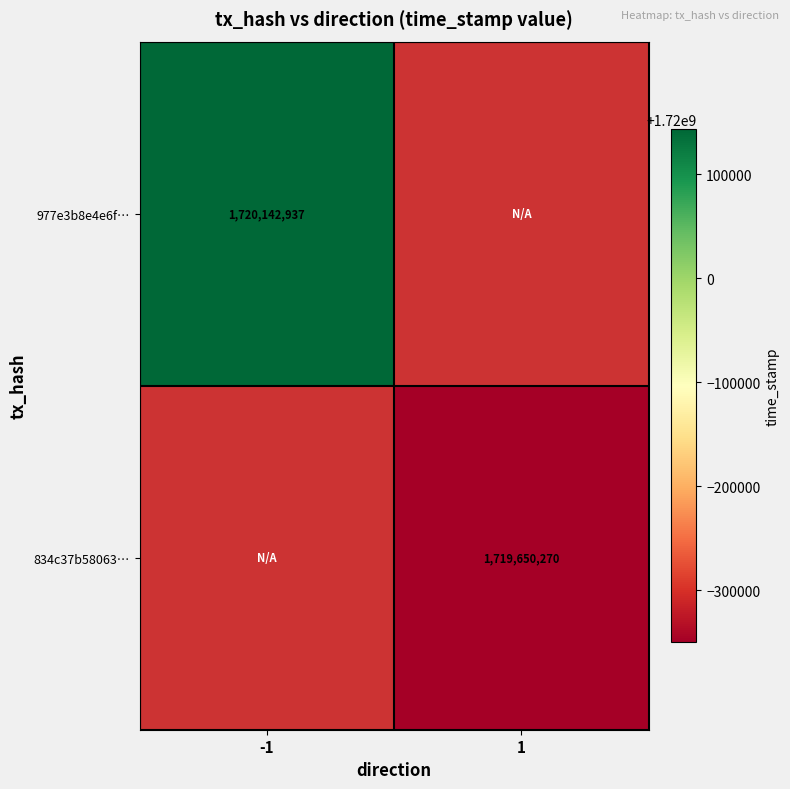

What is the total value across all series at 1?

1719650270